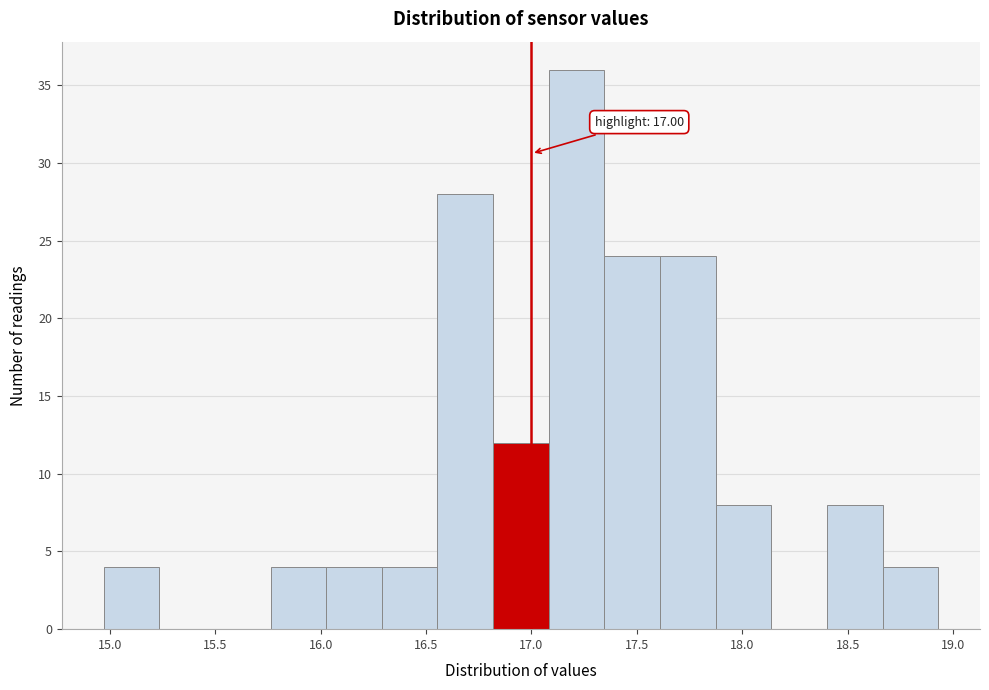

Which range on the x-axis has the tallest bar?

17.10 to 17.35